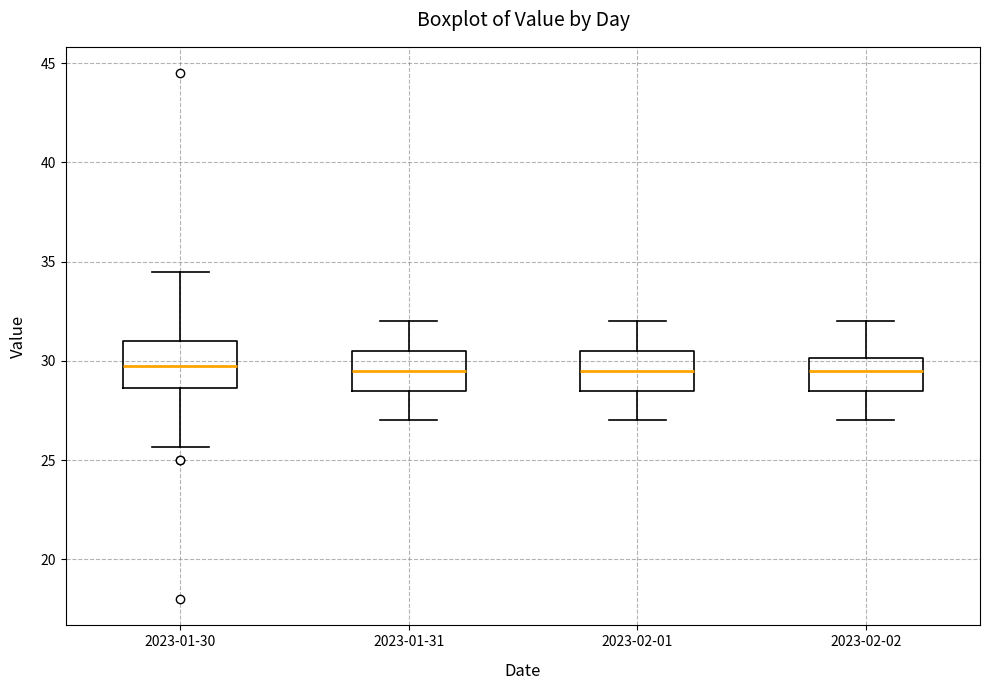

Reading left to right, read every box against the y-axis: the position of its median line, the range the box covers, and the ends of its whiskers. The values are not printed on the chart, so give them approximately, as read against the axis.

2023-01-30: median 30.0, box 28.5 to 31.0, whiskers 25.5 to 34.5
2023-01-31: median 29.5, box 28.5 to 30.5, whiskers 27.0 to 32.0
2023-02-01: median 29.5, box 28.5 to 30.5, whiskers 27.0 to 32.0
2023-02-02: median 29.5, box 28.5 to 30.0, whiskers 27.0 to 32.0